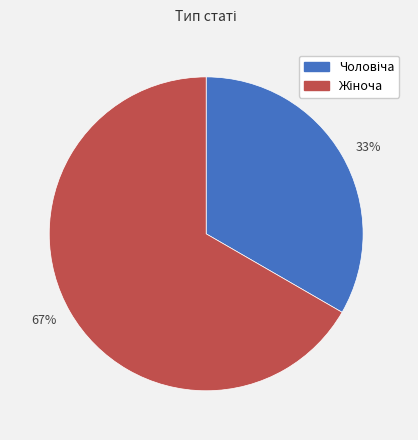

What is the ratio of the value at 67% to the value at 33%?

2.0